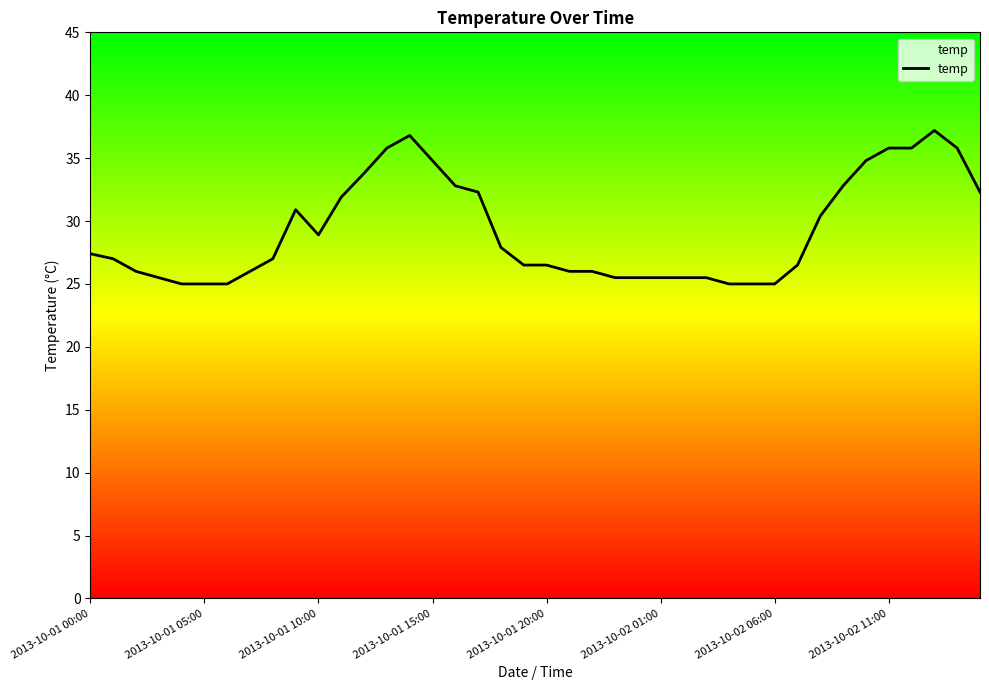

What is the average value?

29.2